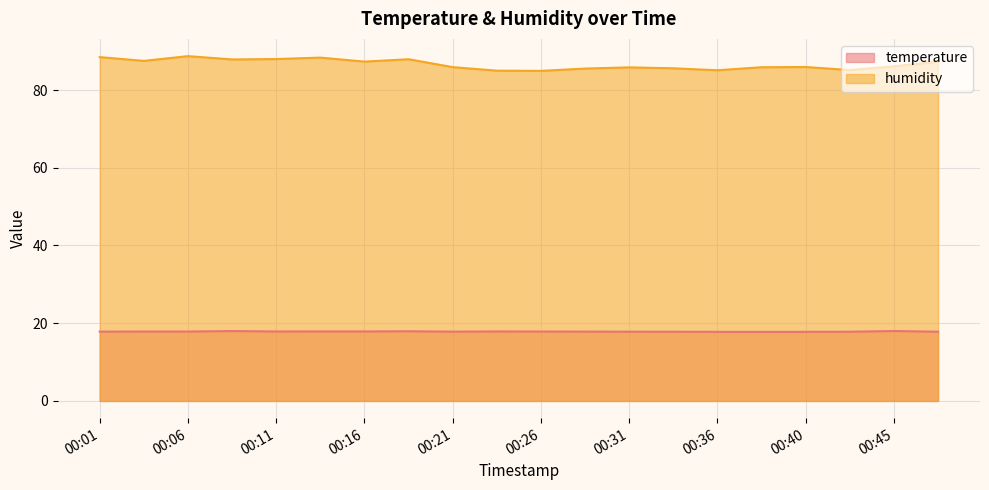

List the series in order of their peak value, highest first.

humidity, temperature